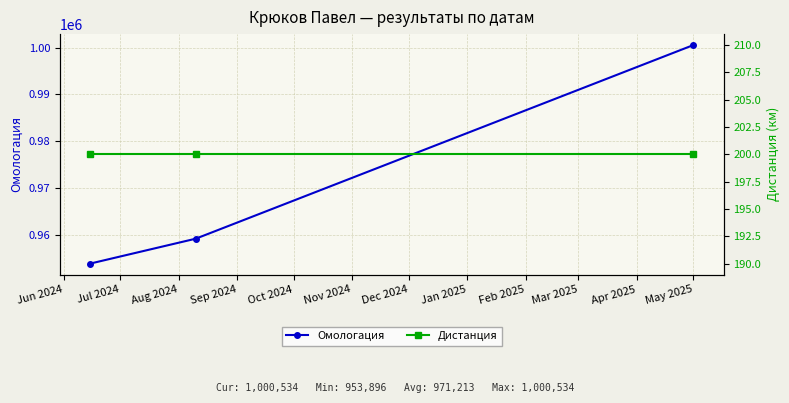

What is the lowest value of the Омологация series?

953896